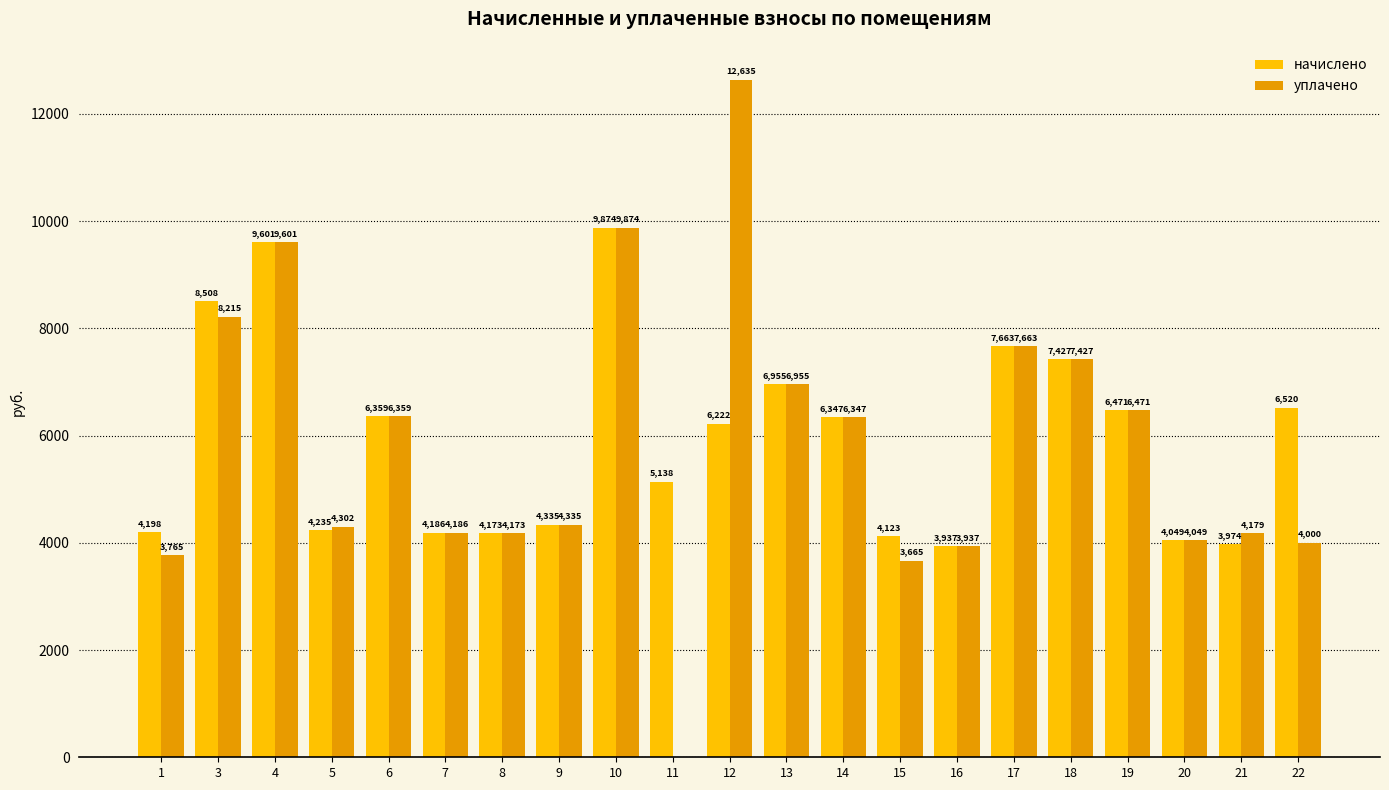

Which series has the largest range (max minus min)?

уплачено